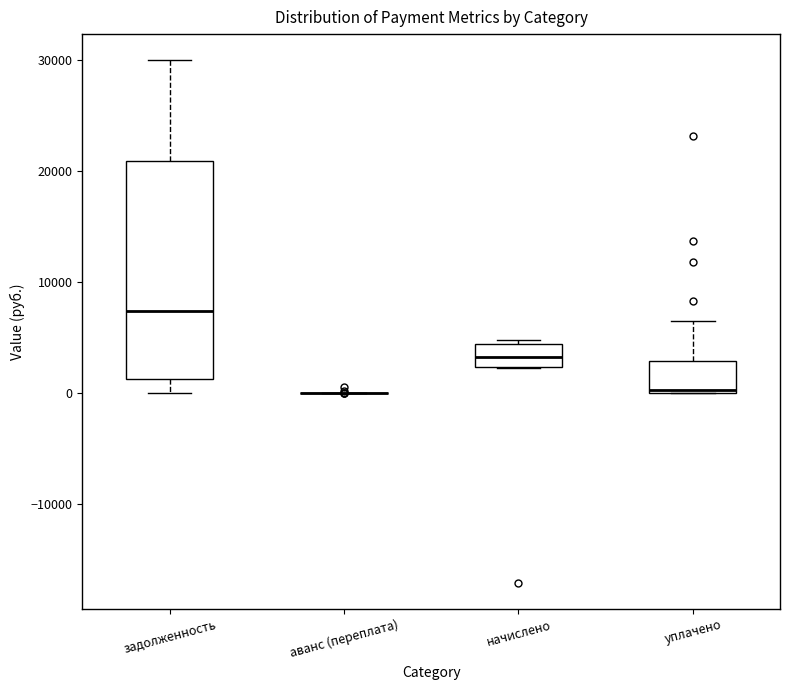

Reading left to right, read every box against the y-axis: the position of its median line, the range the box covers, and the ends of its whiskers. The values are not printed on the chart, so give them approximately, as read against the axis.

задолженность: median 7000, box 1000 to 21000, whiskers 0 to 30000
аванс (переплата): box collapsed to a line at 0, whiskers 0 to 0
начислено: median 3000, box 2000 to 4000, whiskers 2000 to 5000
уплачено: median 0, box 0 to 3000, whiskers 0 to 7000